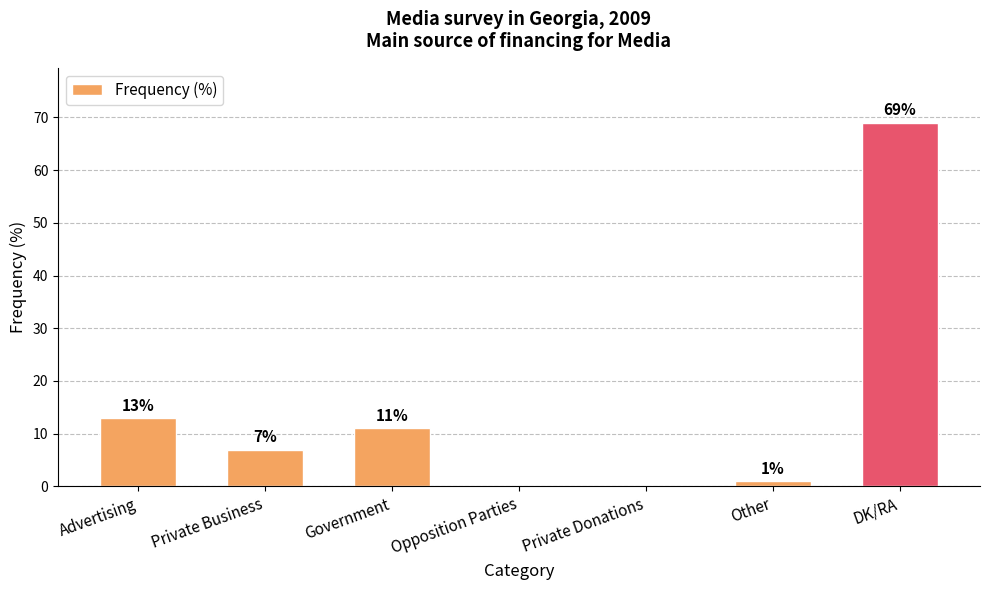

What is the sum of the values at Advertising and Other?

14